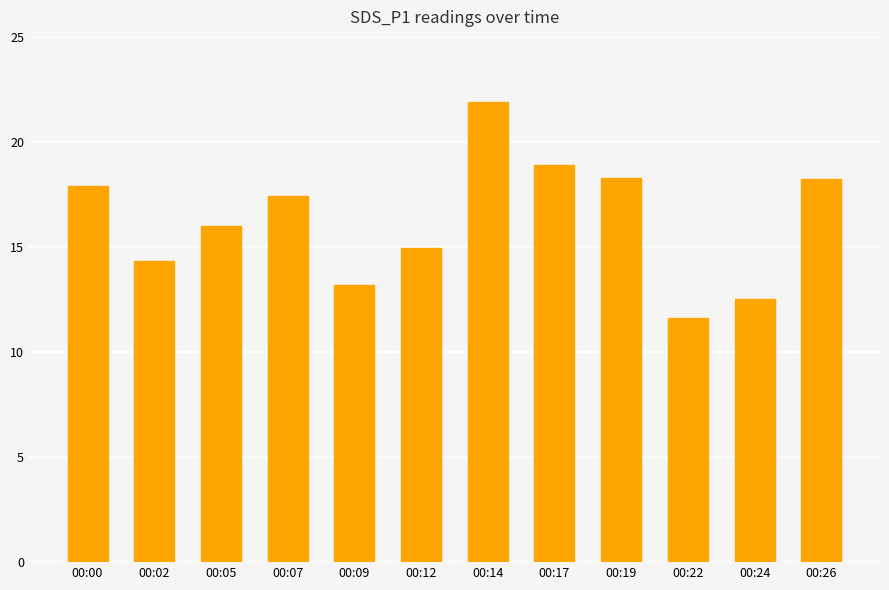

The chart shows a value of 4.8 at 00:14. True or false?

False